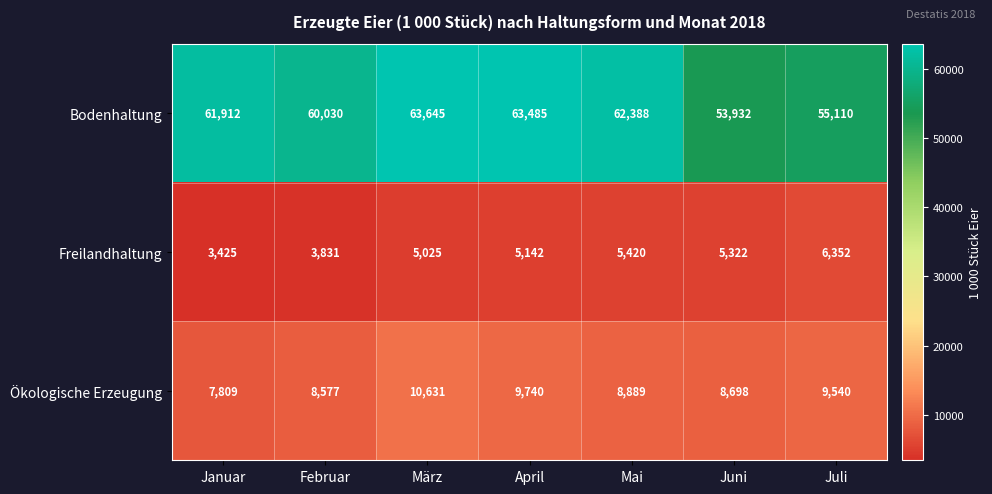

What is the sum of the Ökologische Erzeugung values at März and Juli?

20171